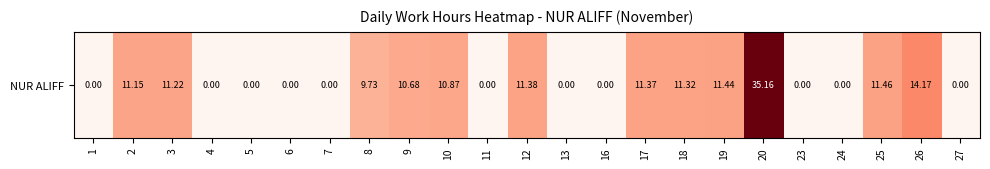

Which label corresponds to the smallest value in the chart?

1